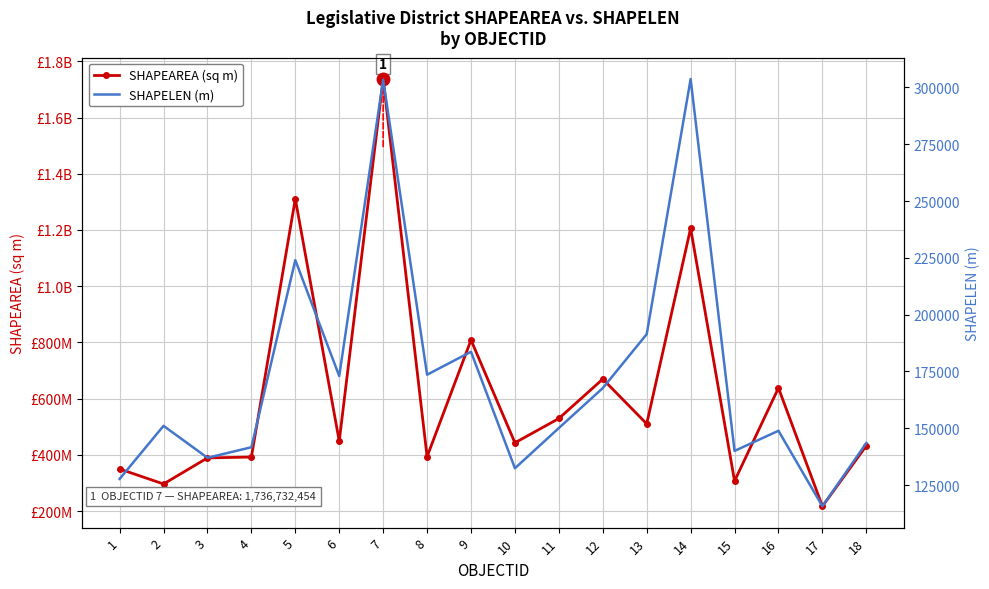

What is the sum of the SHAPEAREA (sq m) values at 3 and 17?

607022005.2